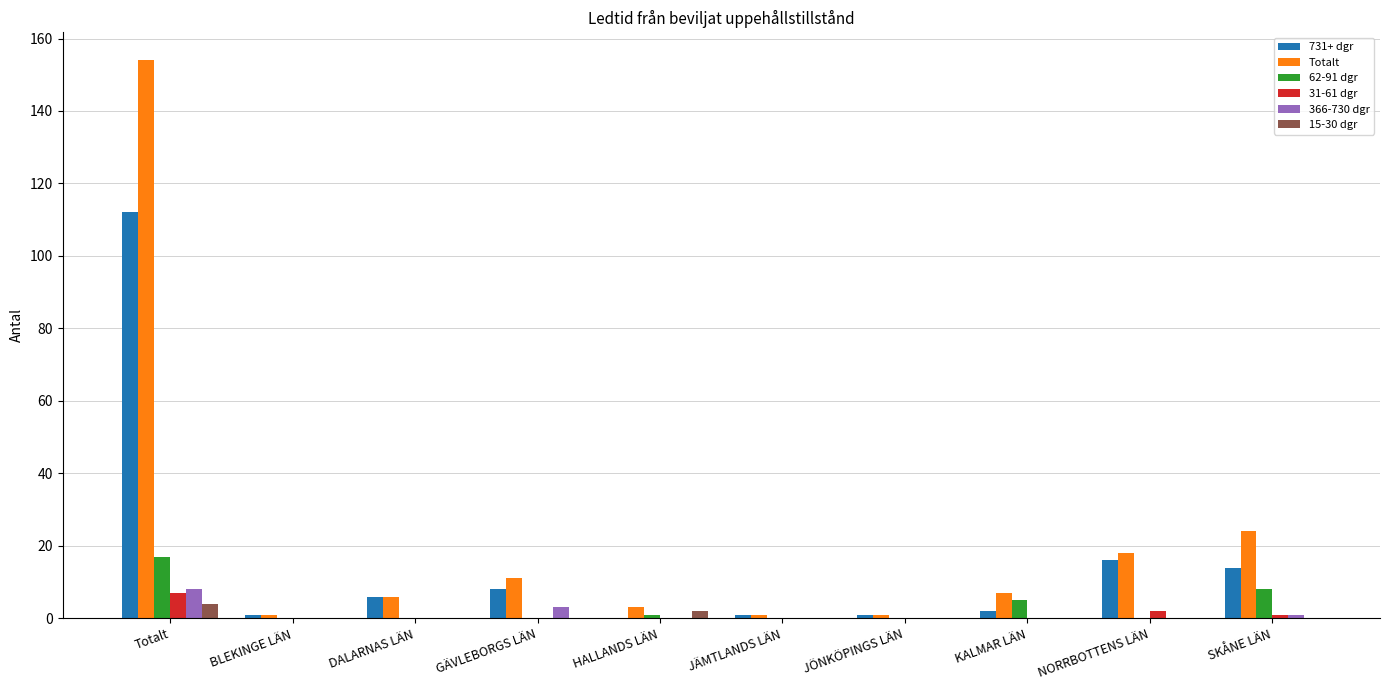

How many groups of bars are there?

10